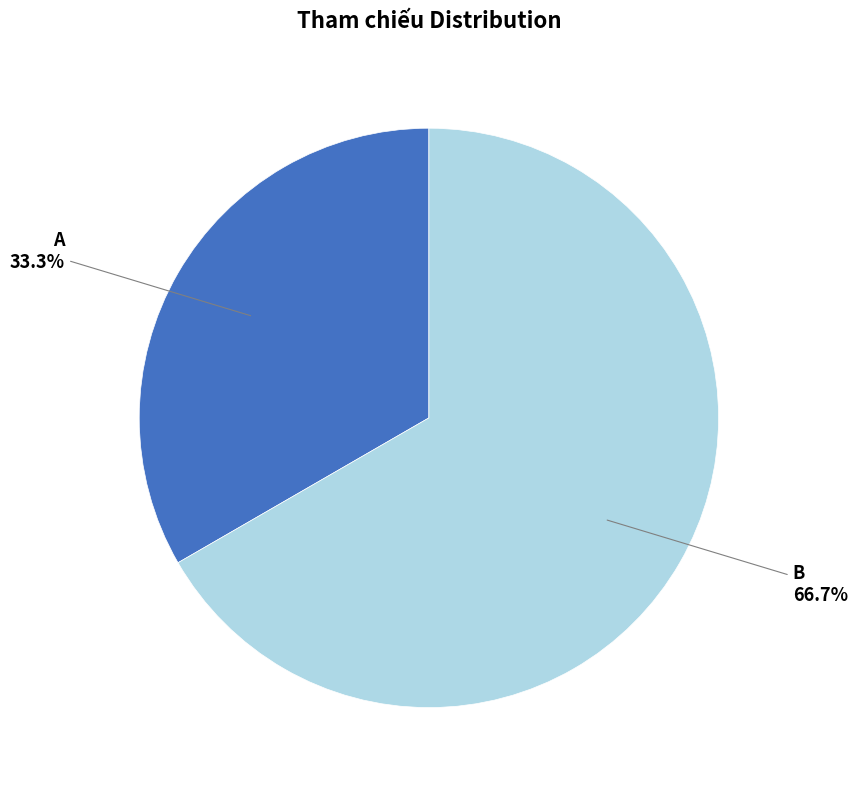

Is there any slice that represents more than half of the pie?

Yes